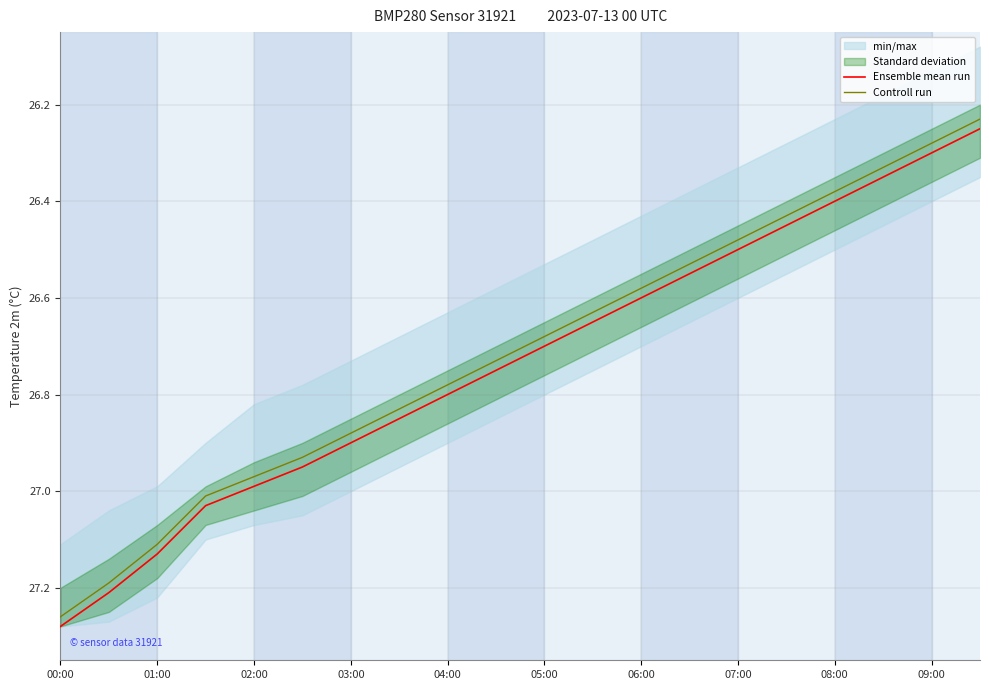

How many lines are shown in the chart?

2